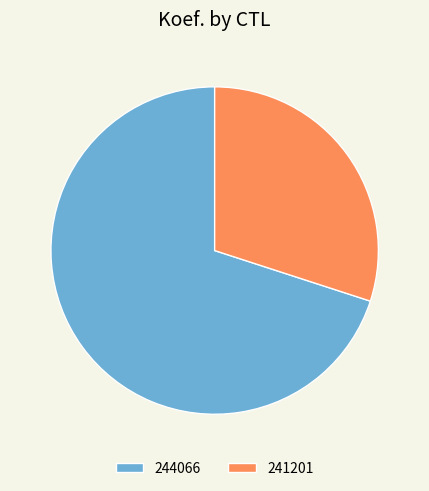

Do 244066 and 241201 together represent more than half of the pie?

Yes